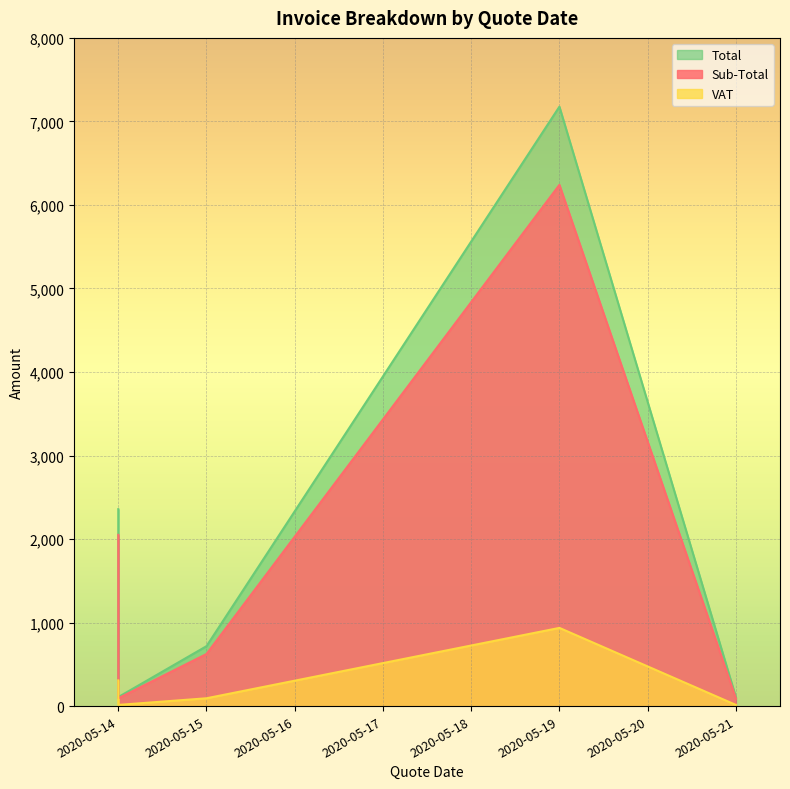

What is the greatest value displayed?

7176.6